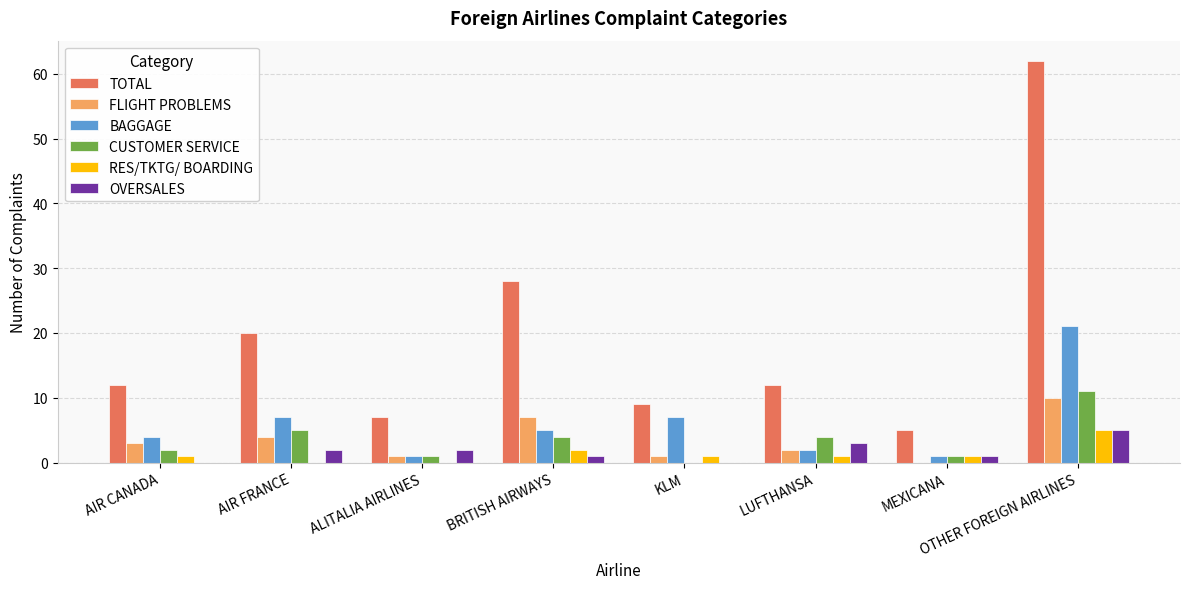

What is the sum of all OVERSALES values?

14